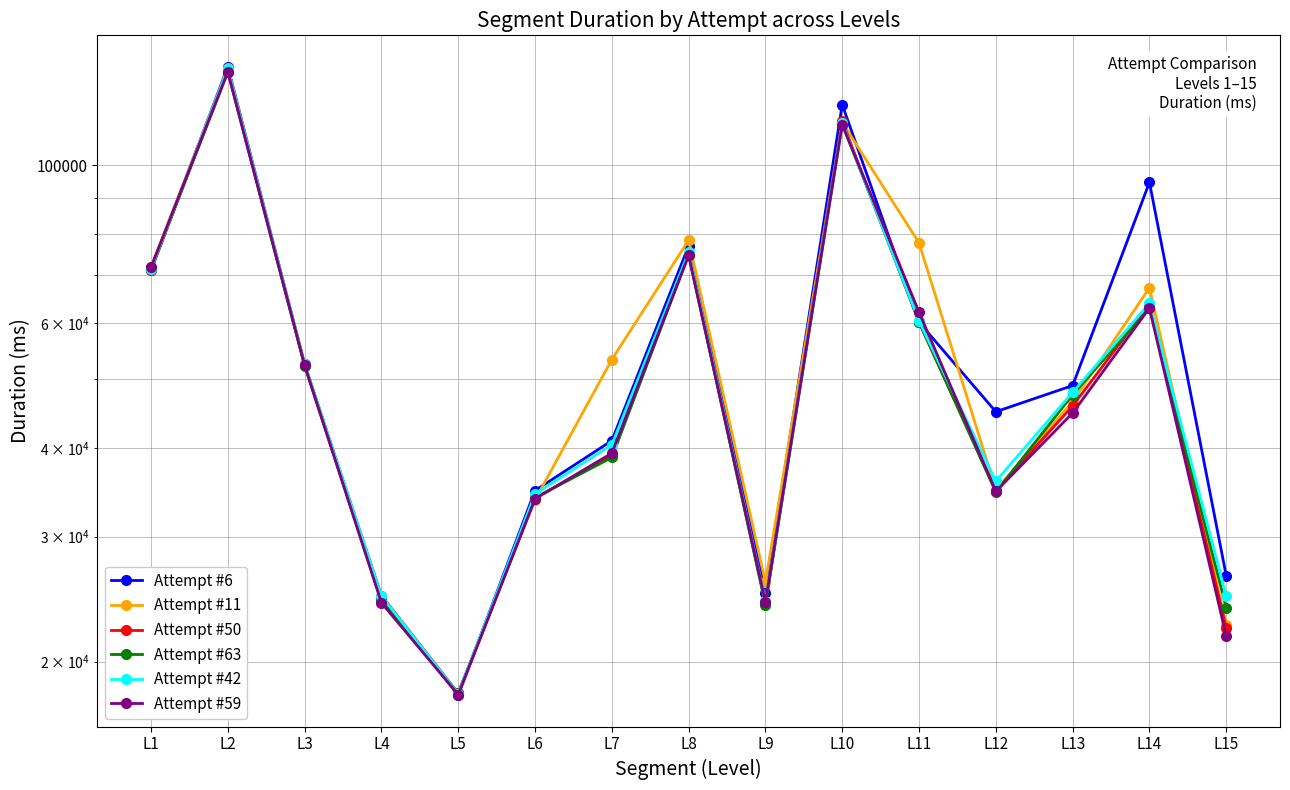

What are all the series names shown in the legend?

Attempt #6, Attempt #11, Attempt #50, Attempt #63, Attempt #42, Attempt #59